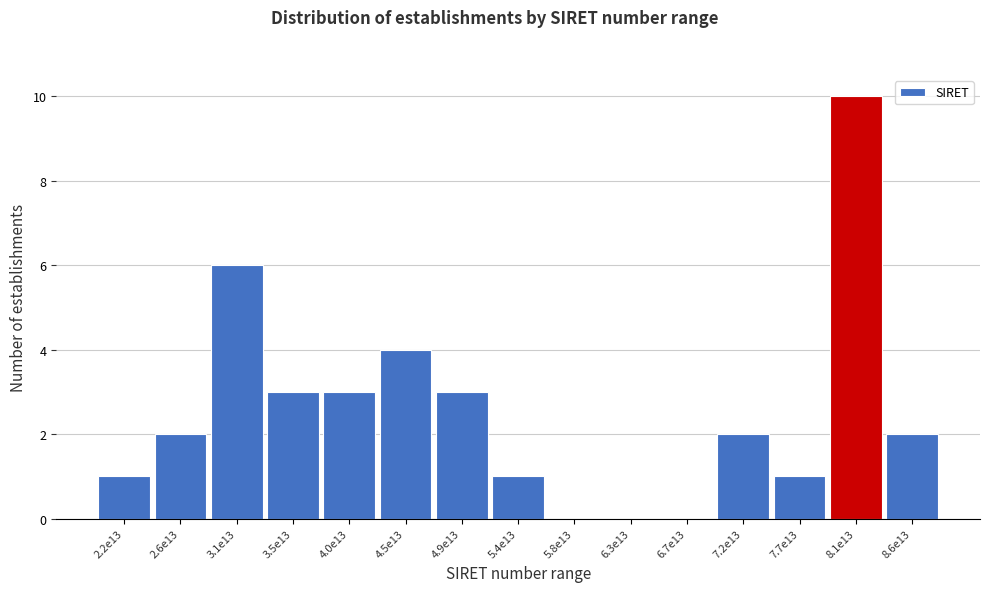

Reading right to left, list all the values displayed in this chart.

8.6e13=2	8.1e13=10	7.7e13=1	7.2e13=2	6.7e13=0	6.3e13=0	5.8e13=0	5.4e13=1	4.9e13=3	4.5e13=4	4.0e13=3	3.5e13=3	3.1e13=6	2.6e13=2	2.2e13=1